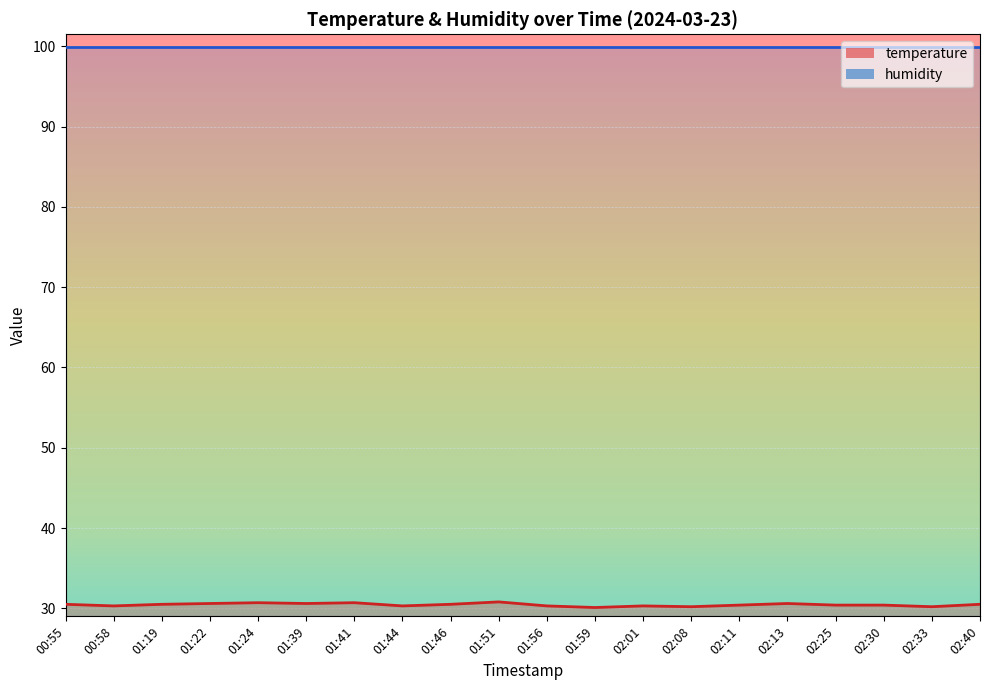

The chart shows a value of 14.5 at 02:01. True or false?

False